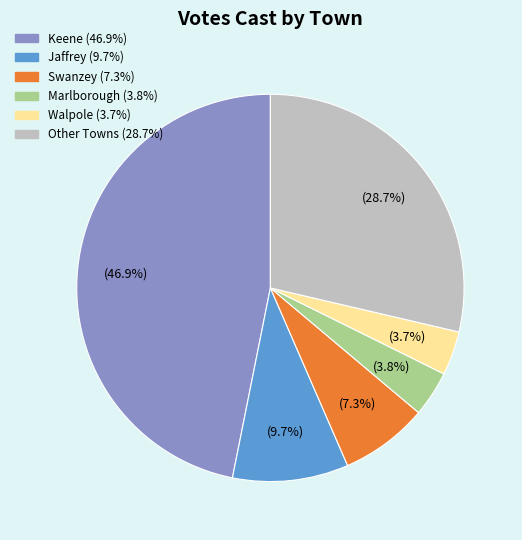

Is there a majority slice in this chart?

No